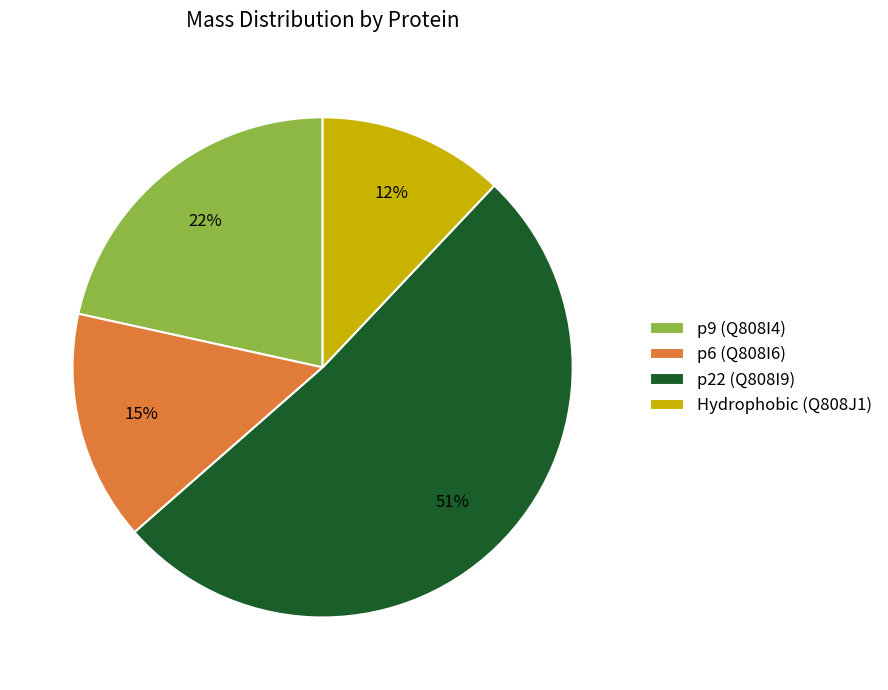

Is it true that p9 (Q808I4) is 22% of the pie?

True